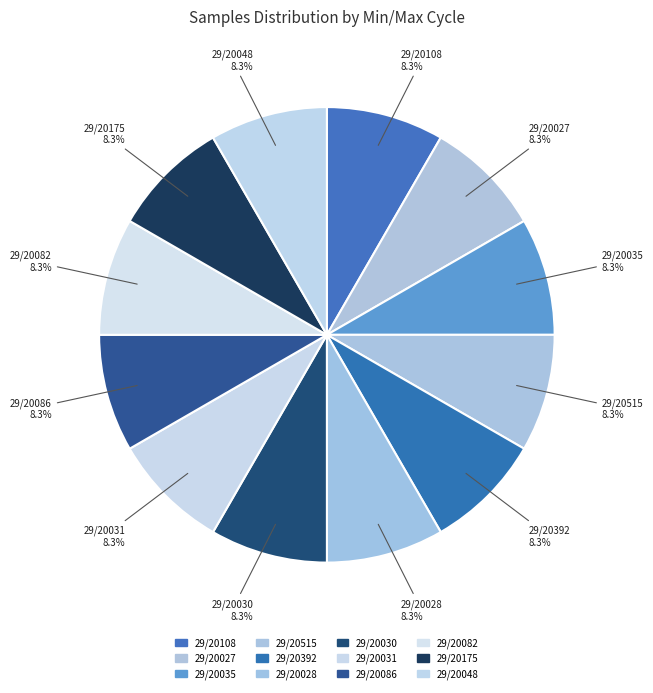

Rank the categories by value from highest to lowest.

29/20030, 29/20108, 29/20031, 29/20048, 29/20086, 29/20082, 29/20392, 29/20028, 29/20027, 29/20515, 29/20035, 29/20175